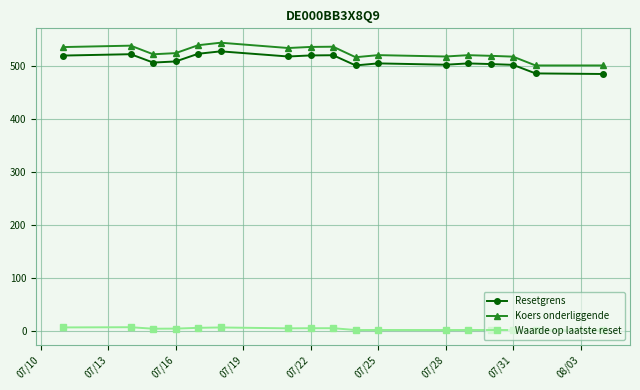

What is the average value of the Waarde op laatste reset series?

2.9